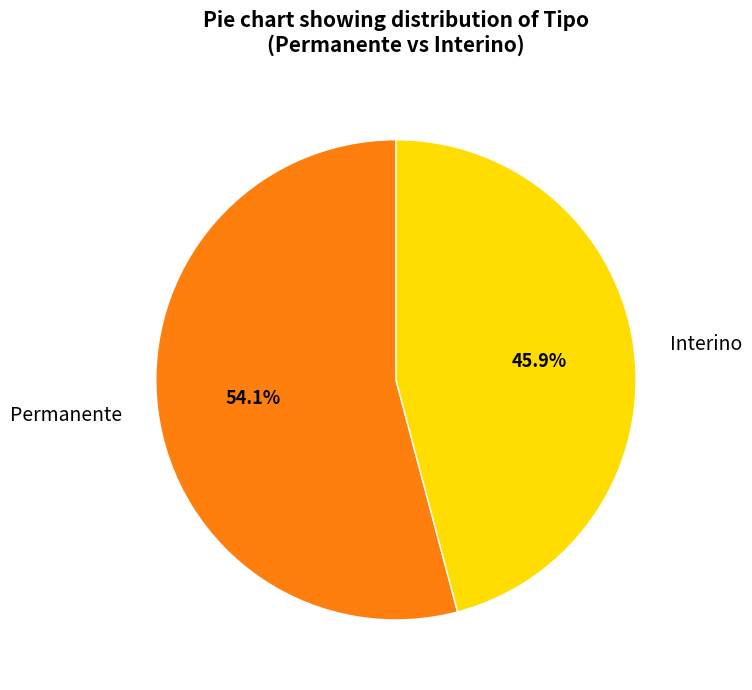

Count the number of slices in the pie.

2